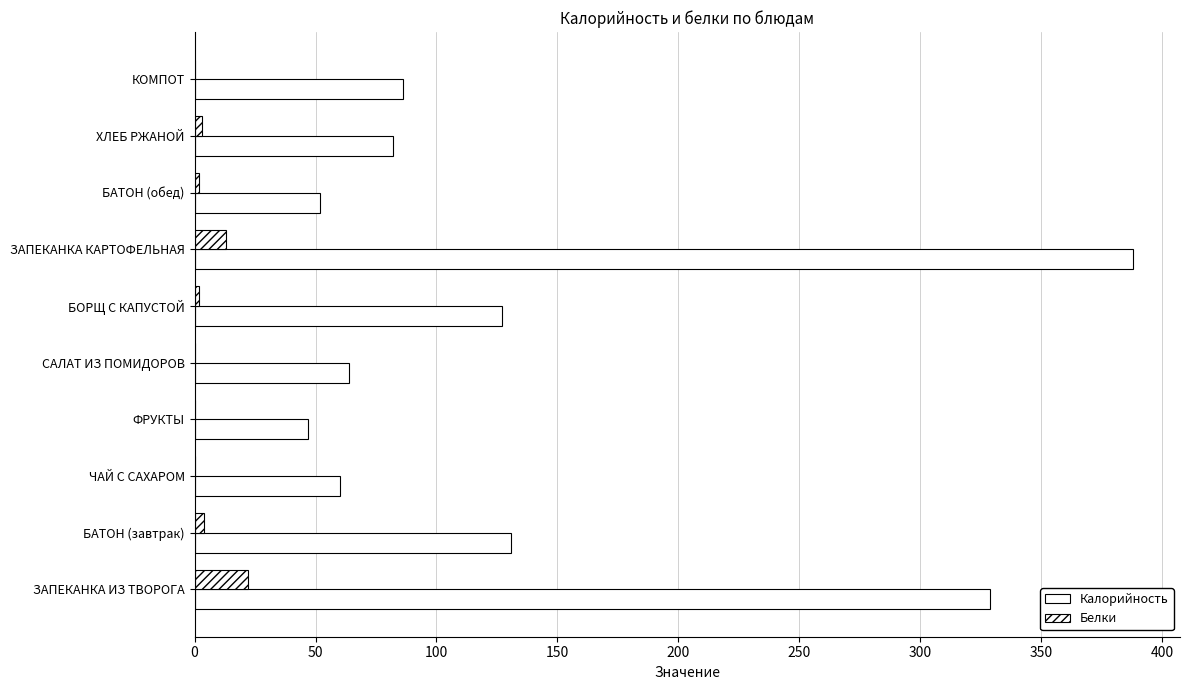

How many categories are shown in the chart?

10